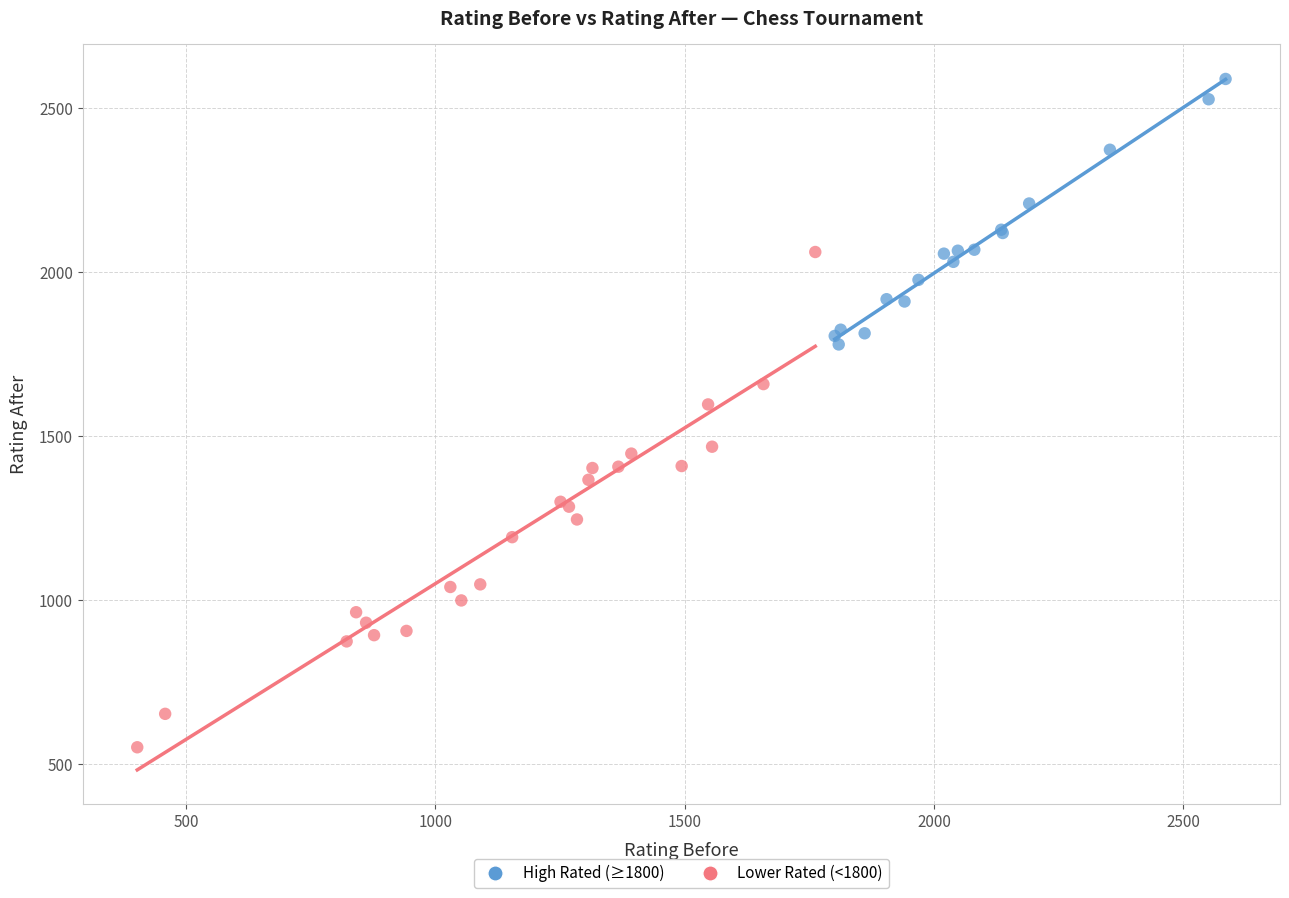

Which series has the largest Y range (max minus min)?

Lower Rated (<1800)